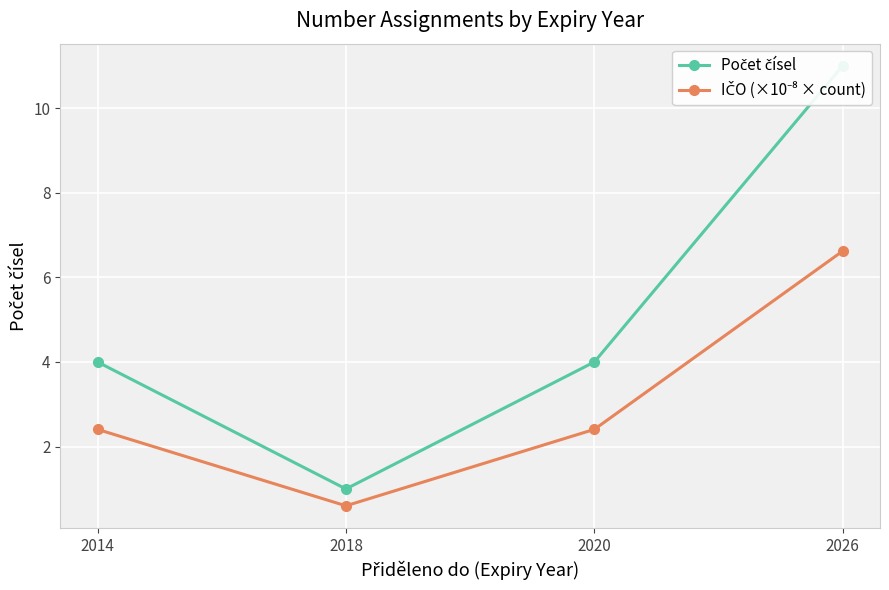

True or false: Počet čísel has a value of 2.6 at 2014.

False